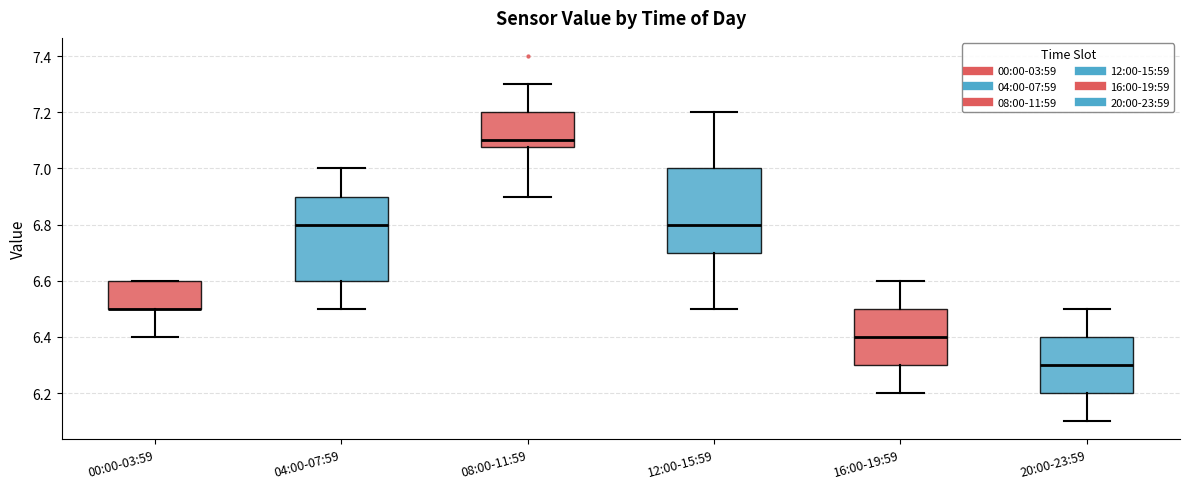

Where is the upper edge of the box for 12:00-15:59 on the y-axis? The values are not printed on the chart, so give them approximately, as read against the axis.

7.00